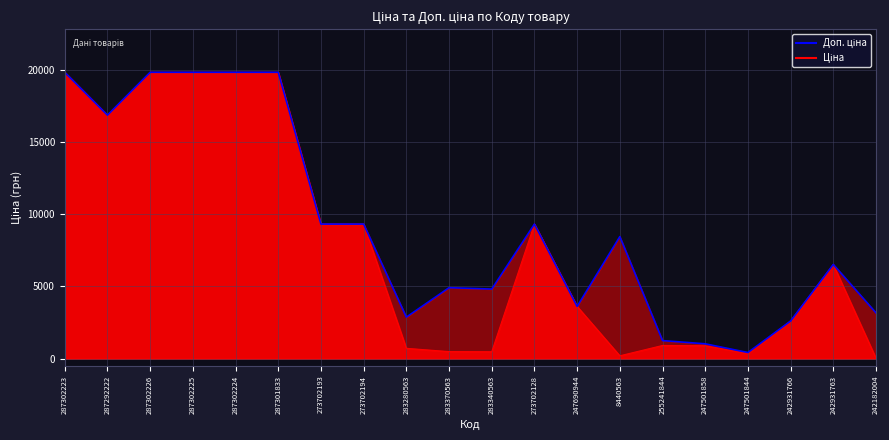

True or false: Доп. ціна and Ціна intersect in this chart.

False